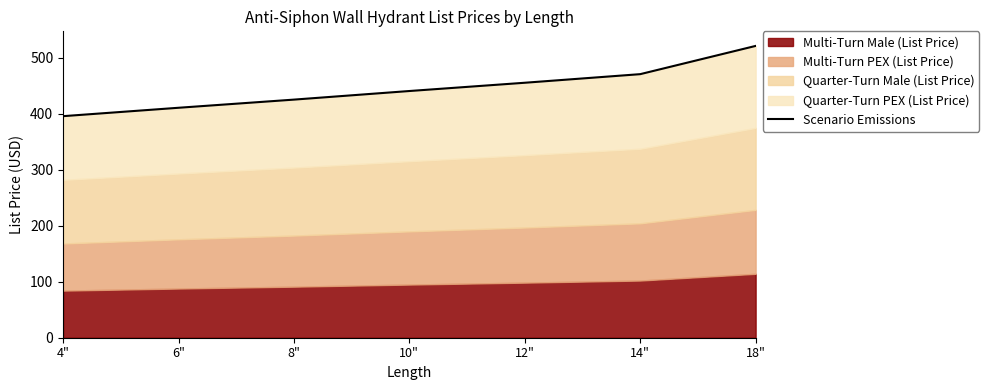

Rank the categories by value from lowest to highest.

4", 6", 8", 10", 12", 14", 18"